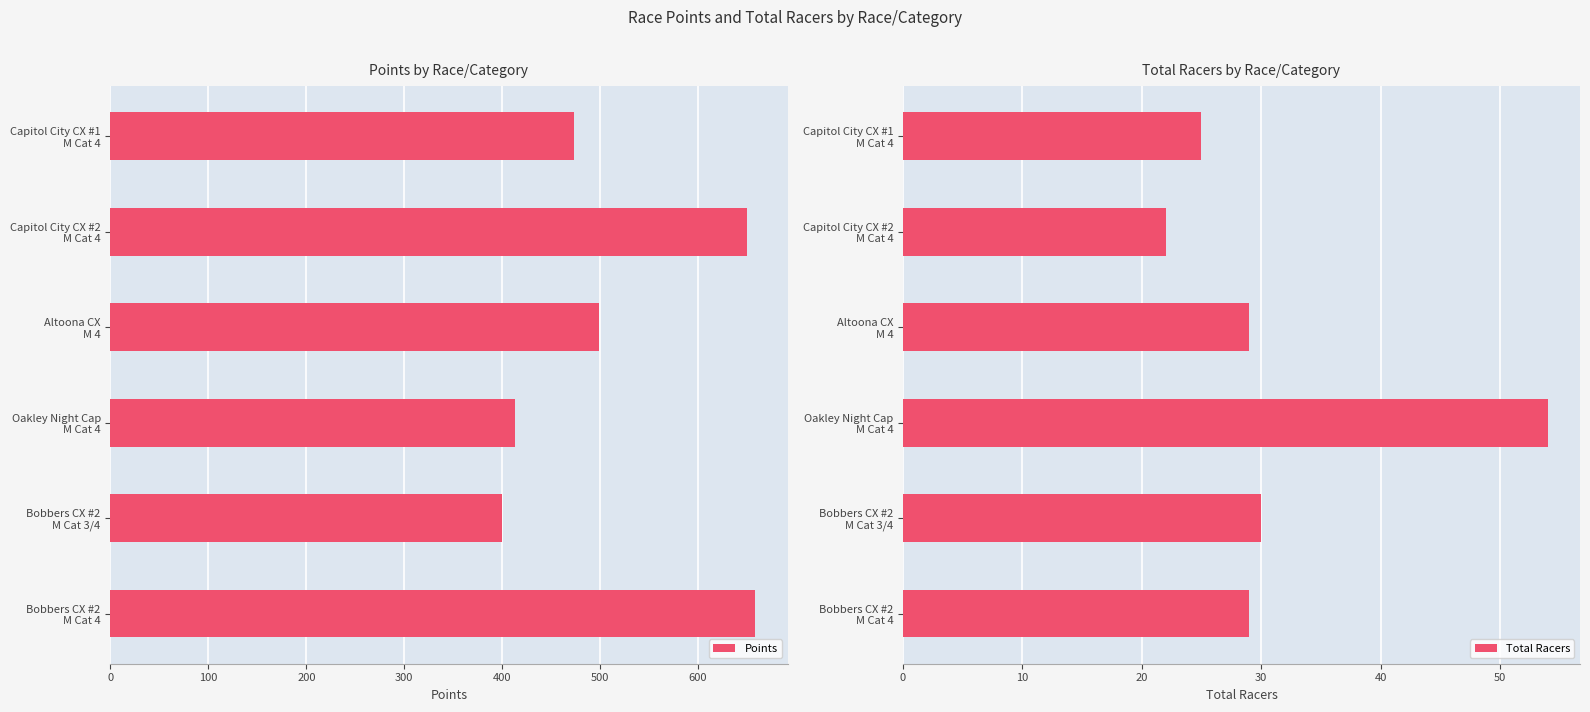

Does the chart contain any negative values?

No